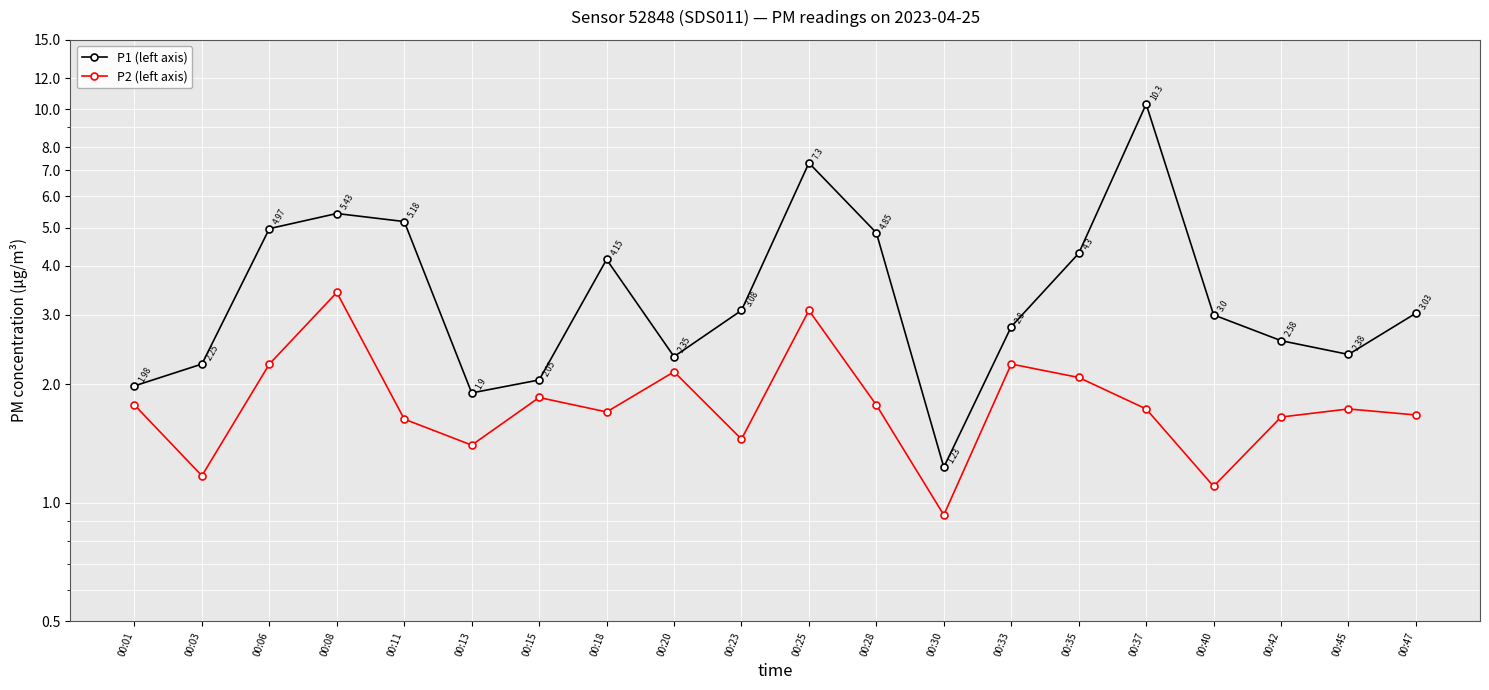

Which has a higher value, 00:30 or 00:33?

00:33